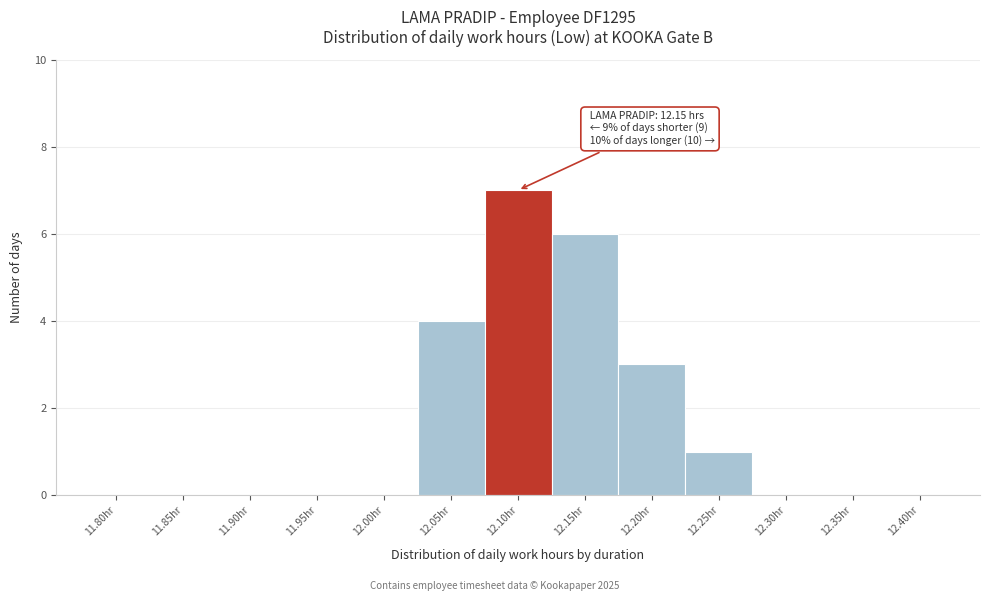

Reading left to right, transcribe all the data shown in this chart.

11.80hr=0	11.85hr=0	11.90hr=0	11.95hr=0	12.00hr=0	12.05hr=4	12.10hr=7	12.15hr=6	12.20hr=3	12.25hr=1	12.30hr=0	12.35hr=0	12.40hr=0